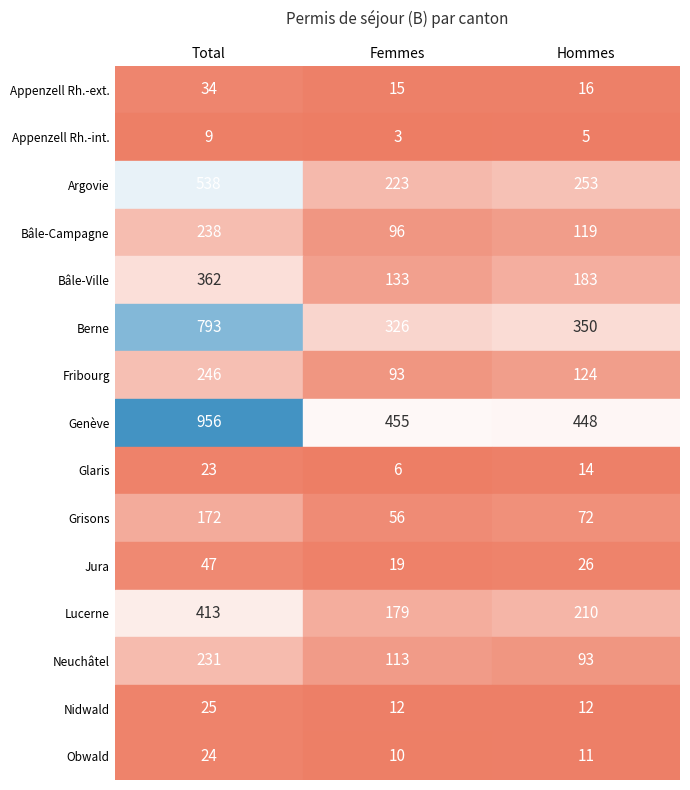

Which category has the lowest value in the Femmes series?

Appenzell Rh.-int.